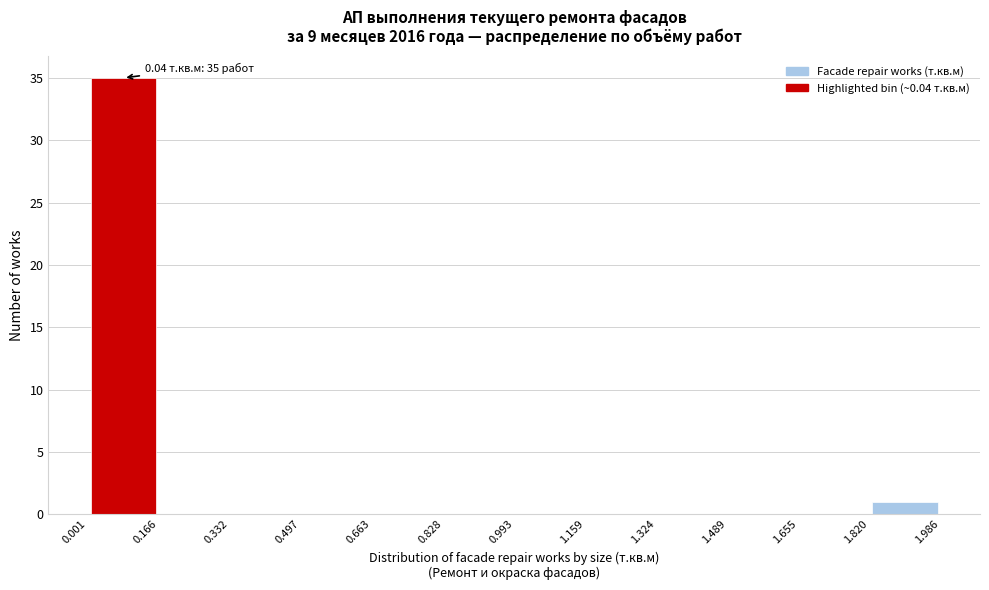

Over which range of the x-axis is the bar tallest?

0.001 to 0.166